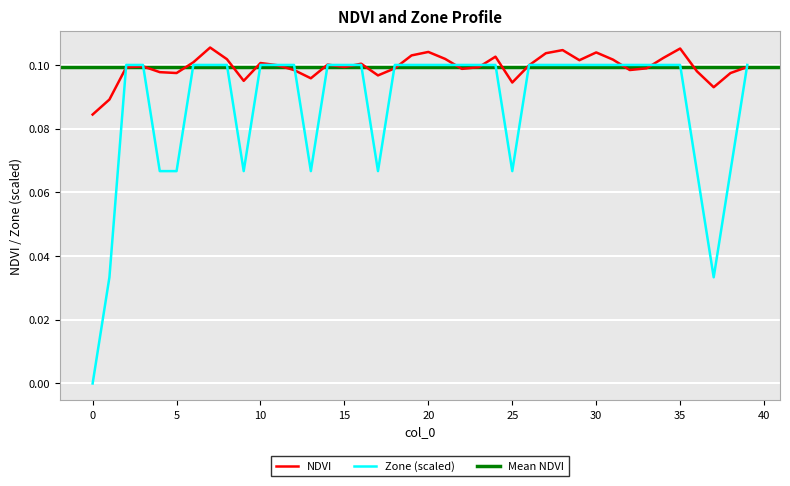

What is the value of the NDVI point at the 35th from the left?

0.1